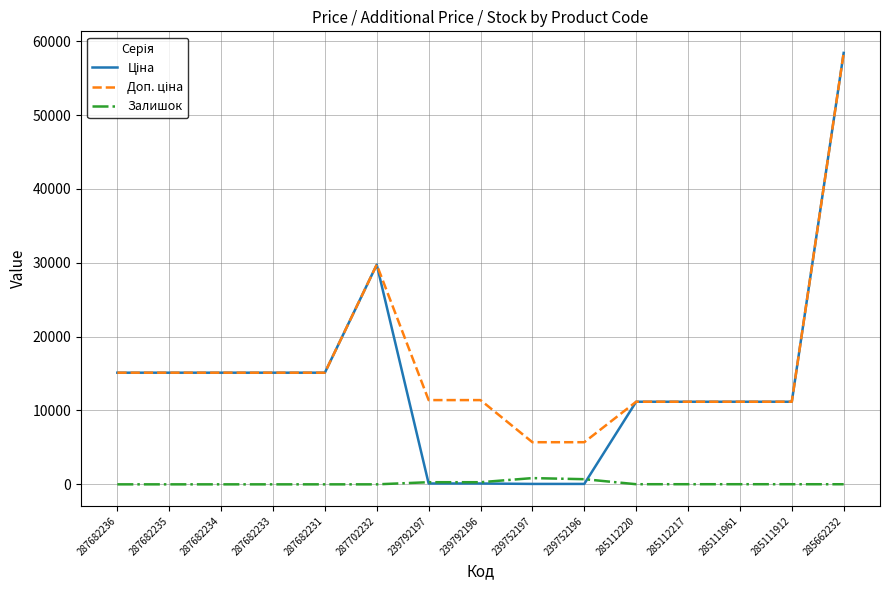

The value of Залишок at 285662232 is 12.0. True or false?

True